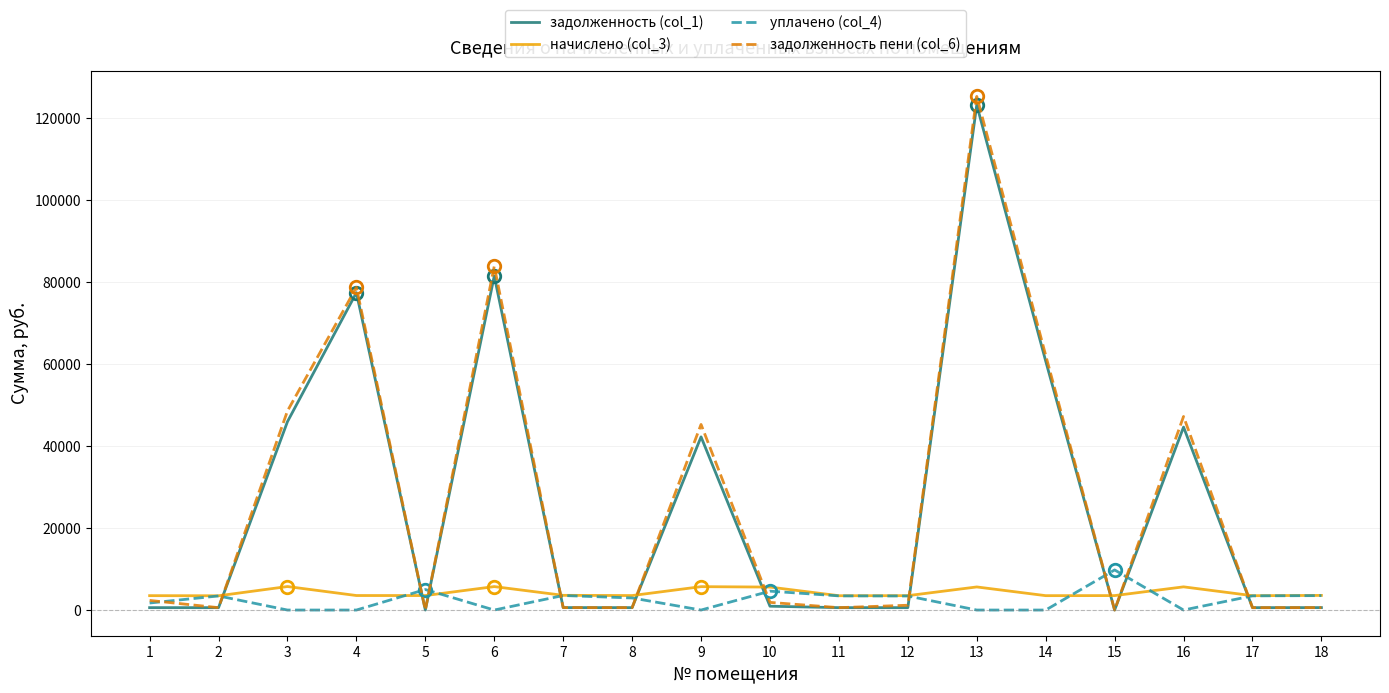

What is the spread (max minus min) of values at 5?

5004.5